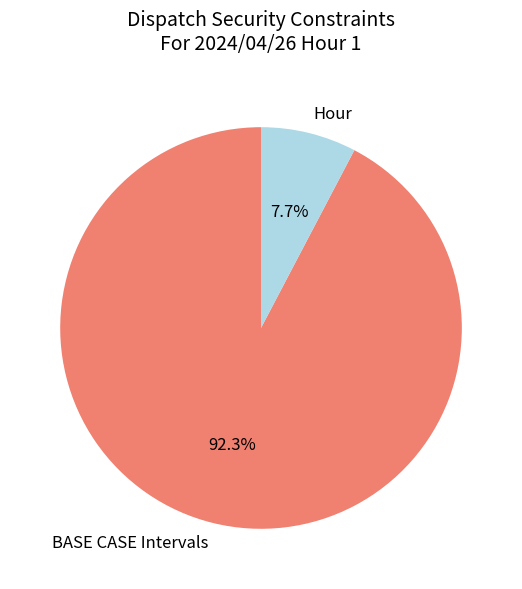

Approximately how many times larger is the value at BASE CASE Intervals compared to Hour?

12.0